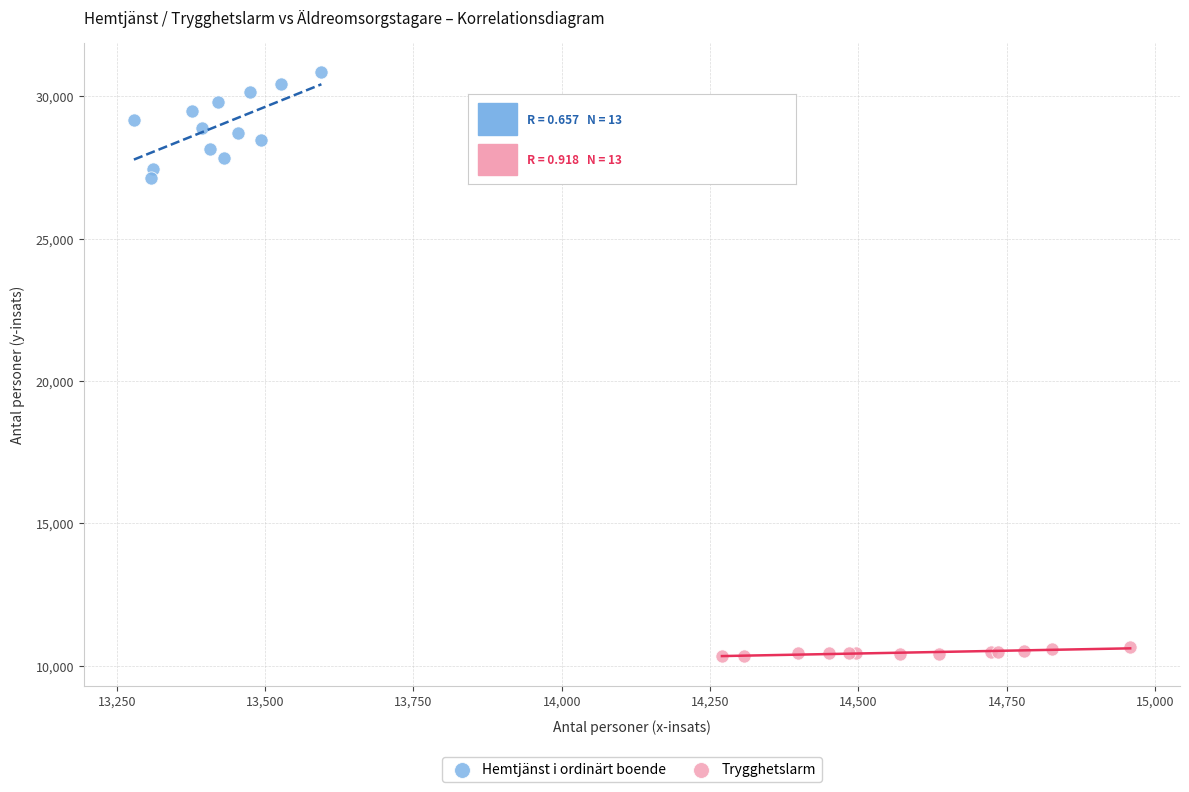

What are all the series names shown in the legend?

Hemtjänst i ordinärt boende, Trygghetslarm